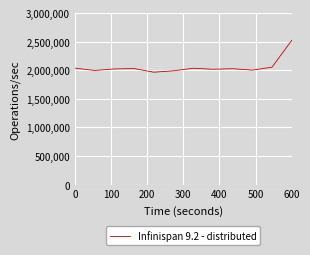

What is the difference between the maximum and minimum values?

557954.7